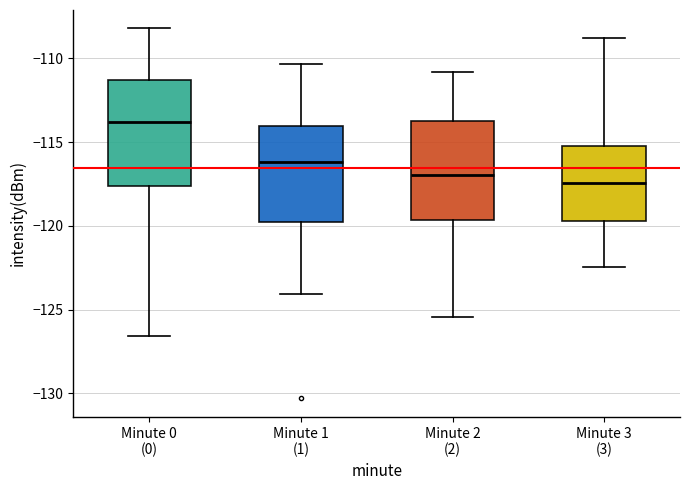

Which box has the highest median line?

Minute 0 (0)